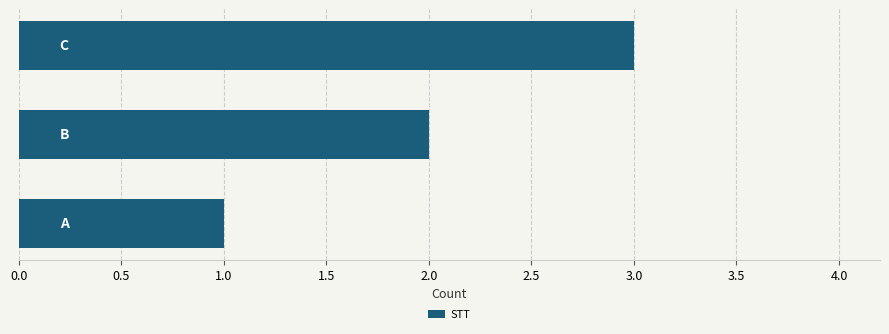

What is the difference between the second highest and minimum values?

1